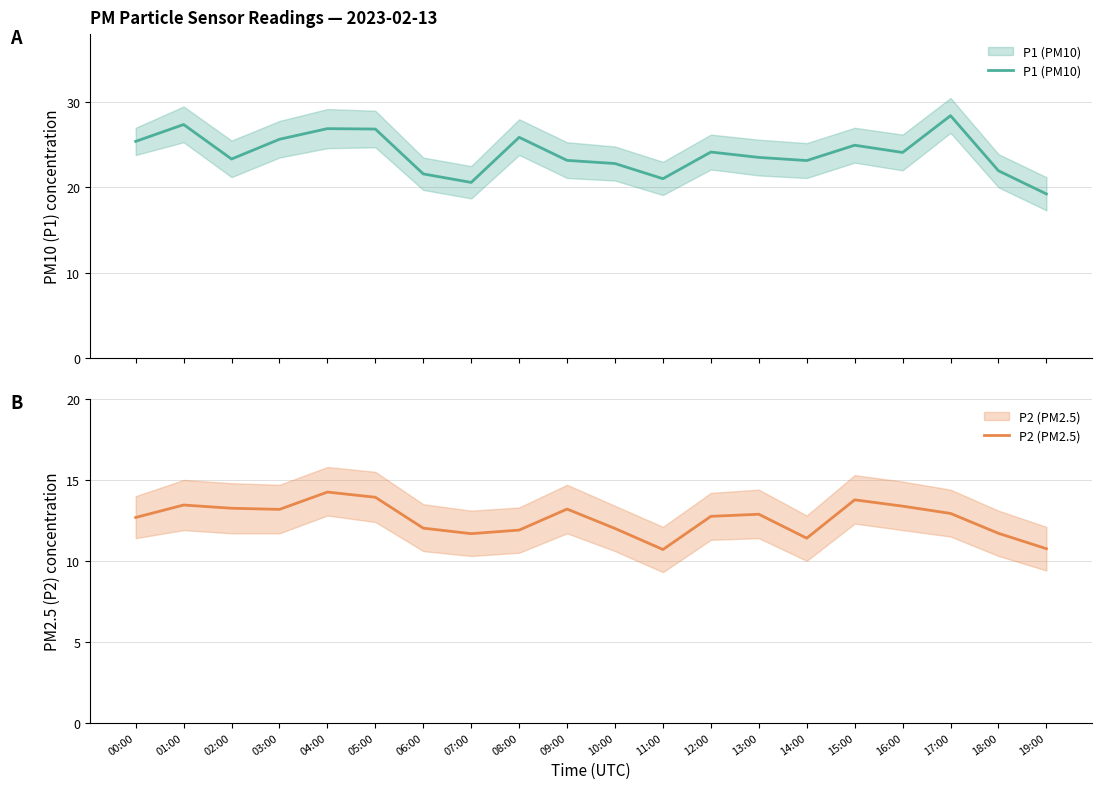

At which category does P1 (PM10) reach its first local valley?

02:00